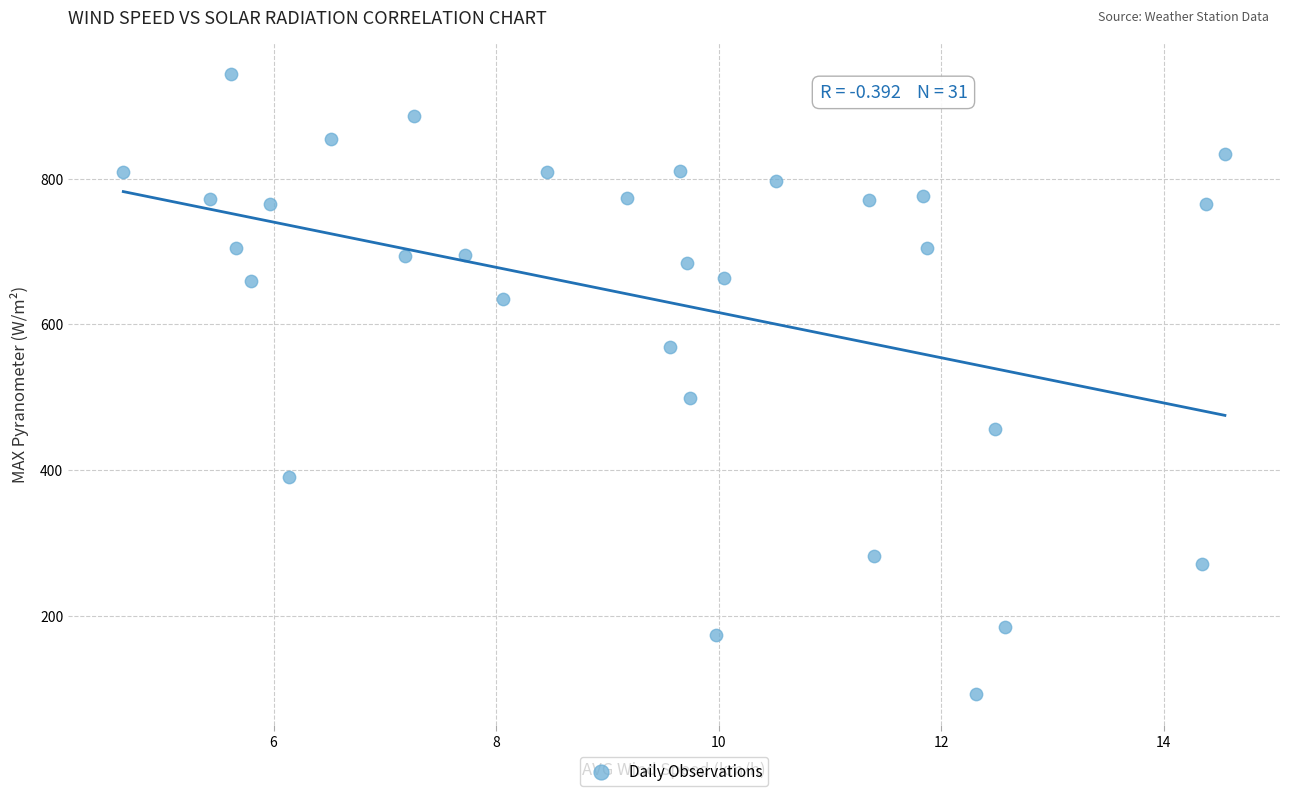

What is the range of X values (max minus min)?

9.9